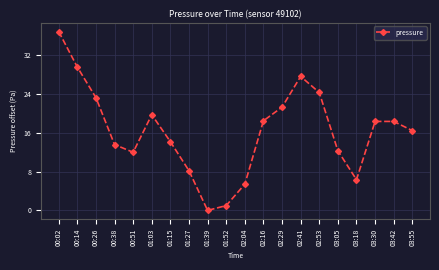

How many interior local valleys (lower than both neighbors) does the data have?

3